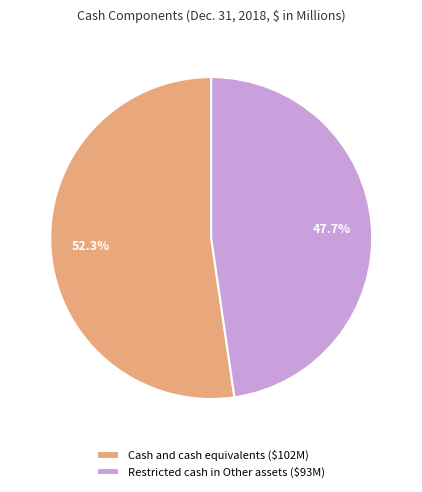

How many slices are in this pie chart?

2